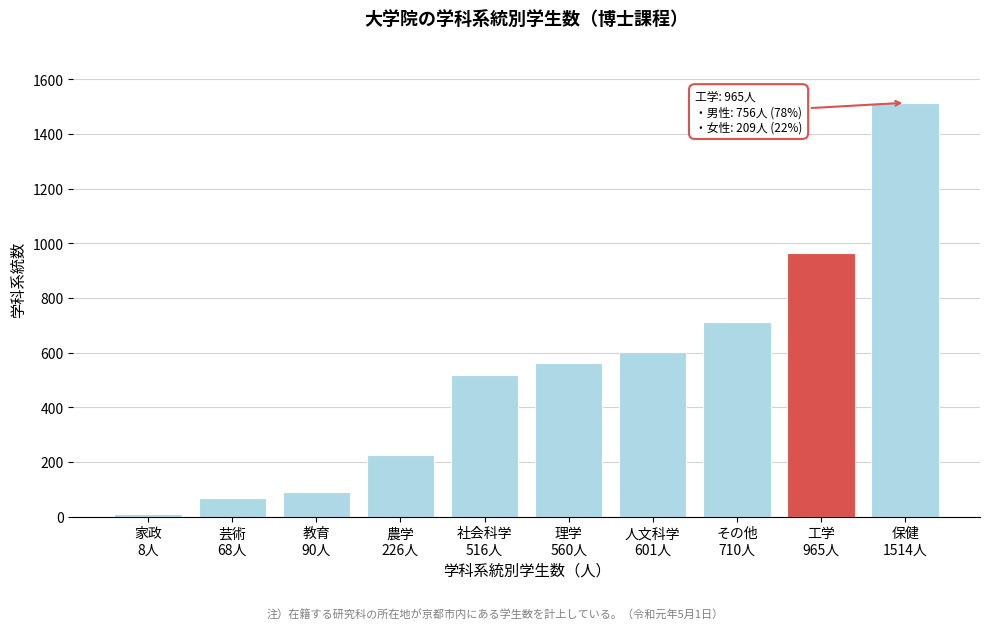

Reading left to right, what are all the values shown in this chart?

8	68	90	226	516	560	601	710	965	1514